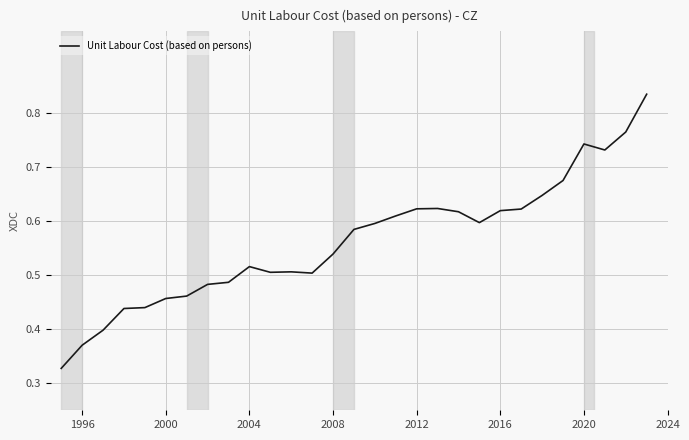

Is it true that the value at 2016 is 0.9?

False